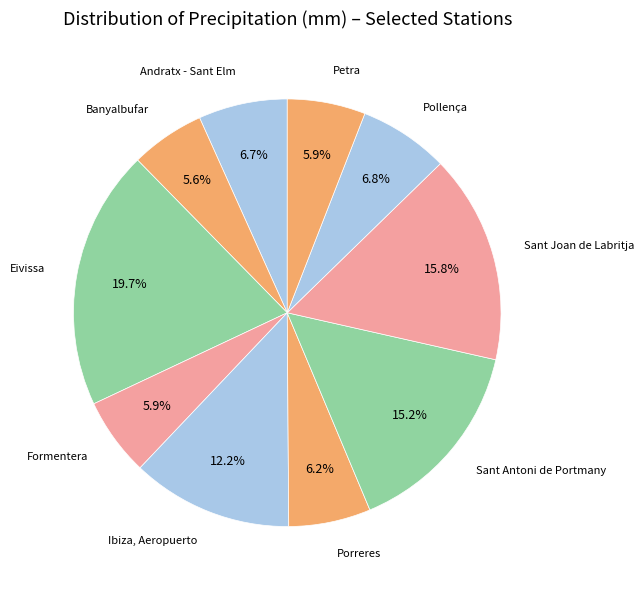

What is the smallest slice in the pie chart?

Banyalbufar